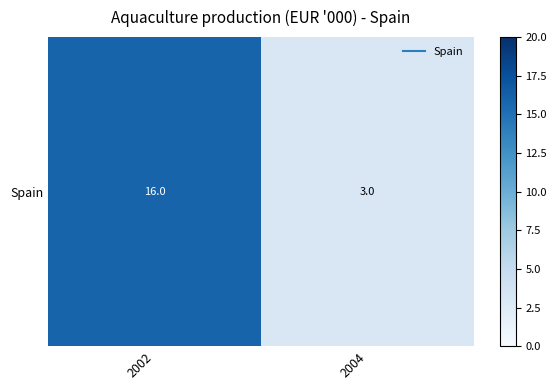

Reading right to left, what are all the values shown in this chart?

2004=3	2002=16